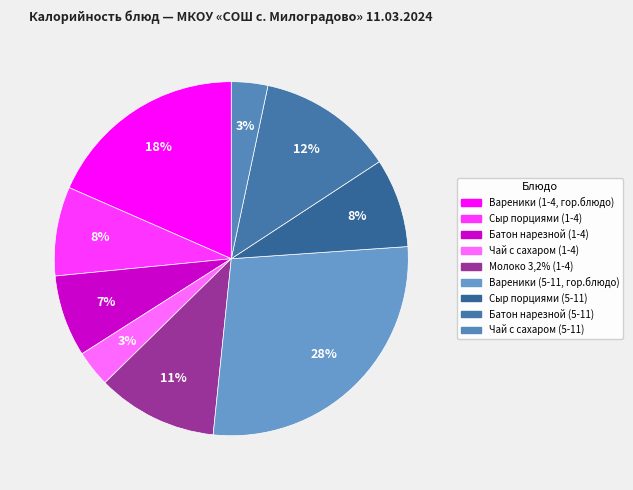

To the nearest percent, what percentage of the pie is Батон нарезной (1-4)?

7%